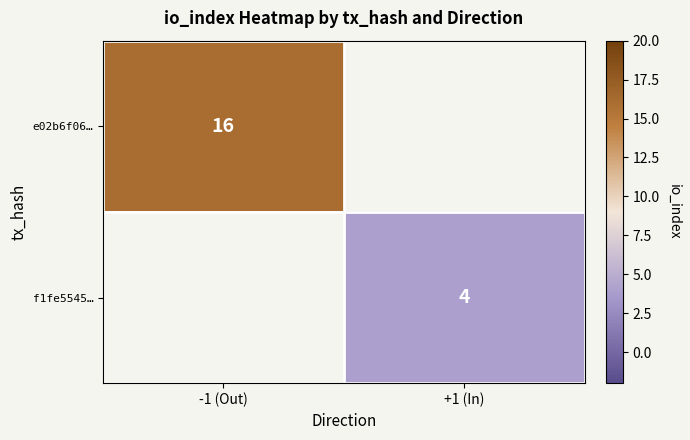

Is the value of f1fe5545… at +1 (In) greater than the value of e02b6f06… at -1 (Out)?

No